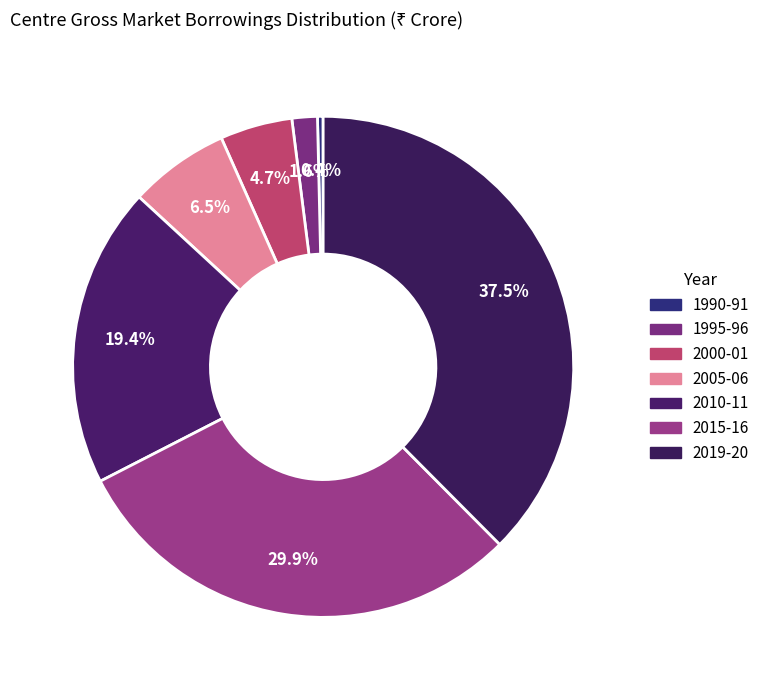

To the nearest percent, what is the difference between the 1995-96 and 2000-01 slice percentages?

3%